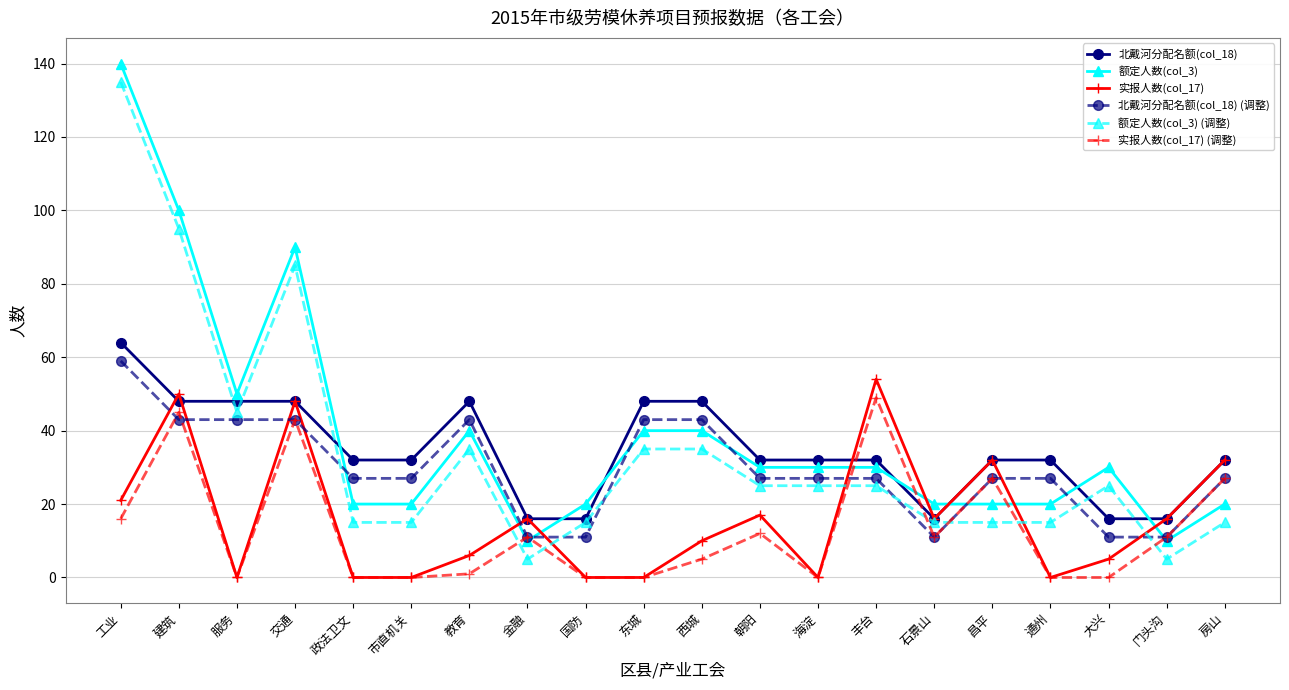

What is the value of the 额定人数(col_3) point at the 1st from the left?

140